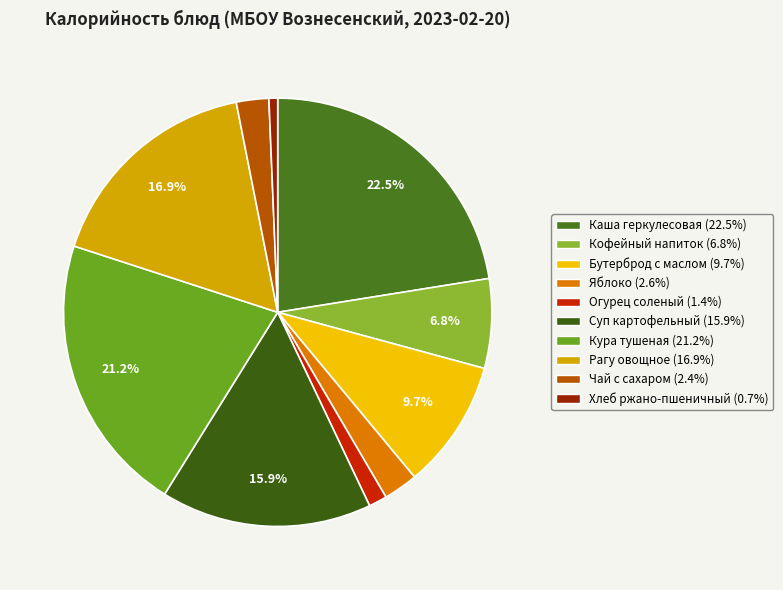

To the nearest percent, what percentage of the pie is Рагу овощное?

17%